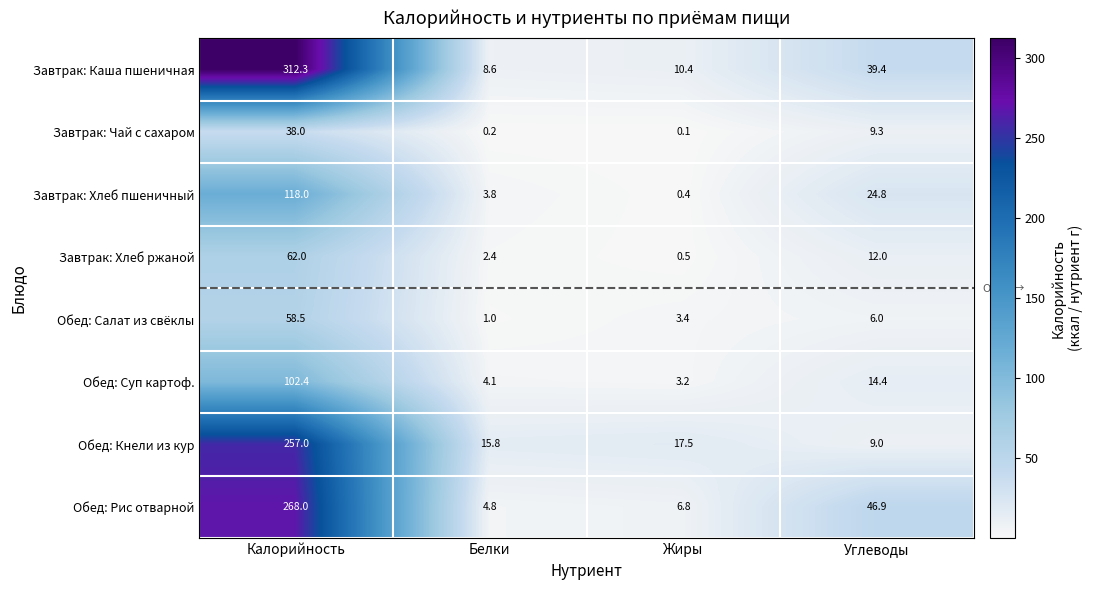

What is the difference between the highest and lowest values at Калорийность?

274.3